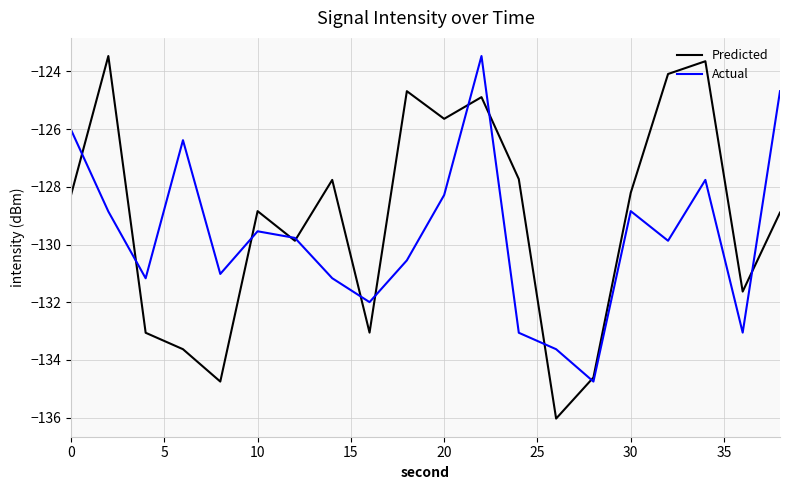

Which series has the widest spread of values?

Predicted